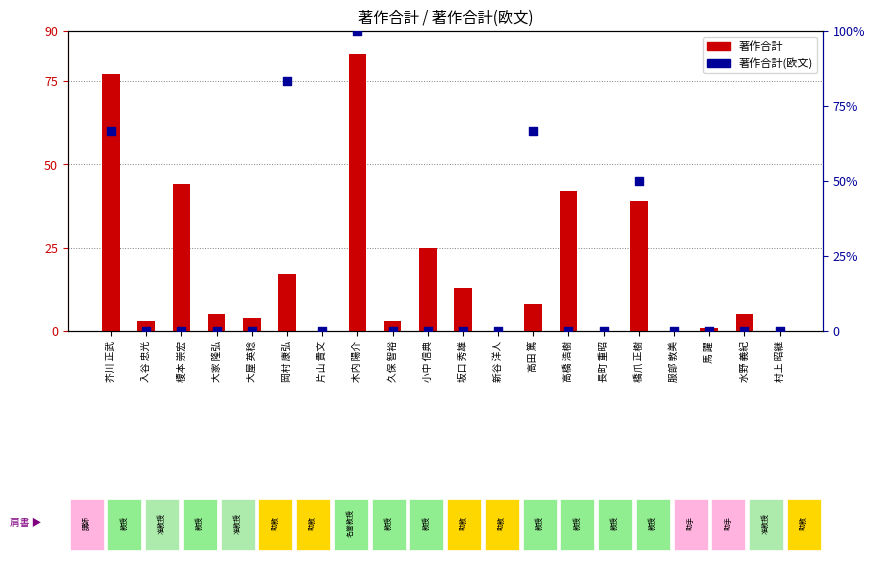

Which series contains the highest Y value?

著作合計(欧文)